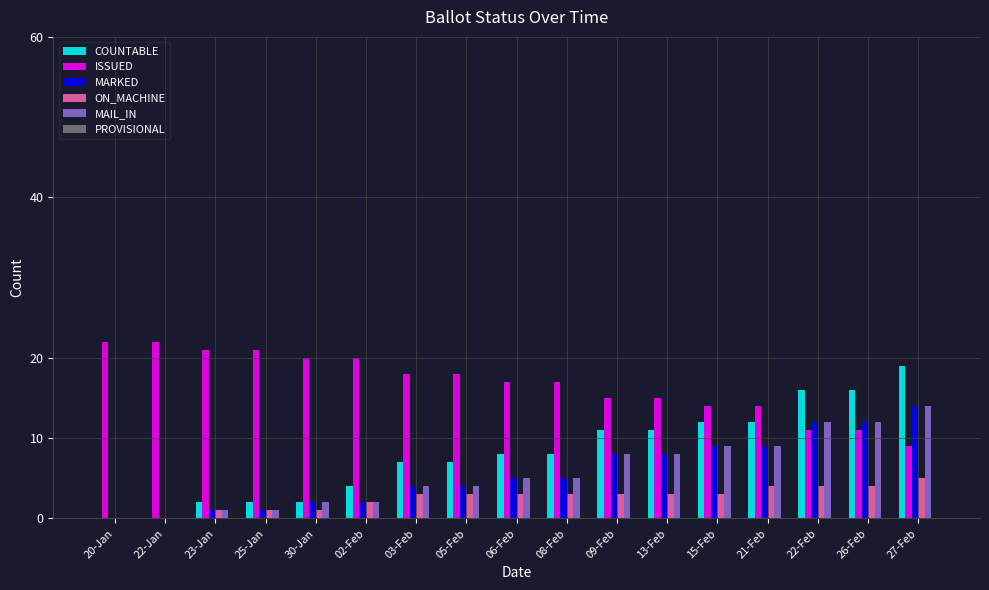

True or false: COUNTABLE has a value of 16 at 22-Feb.

True